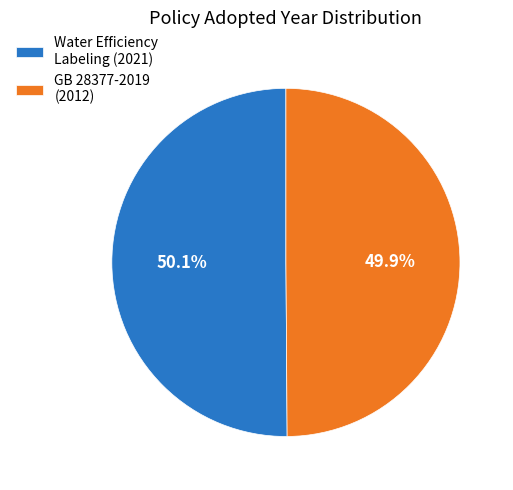

What is the ratio of the value at GB 28377-2019 (2012) to the value at Water Efficiency Labeling (2021)?

1.0